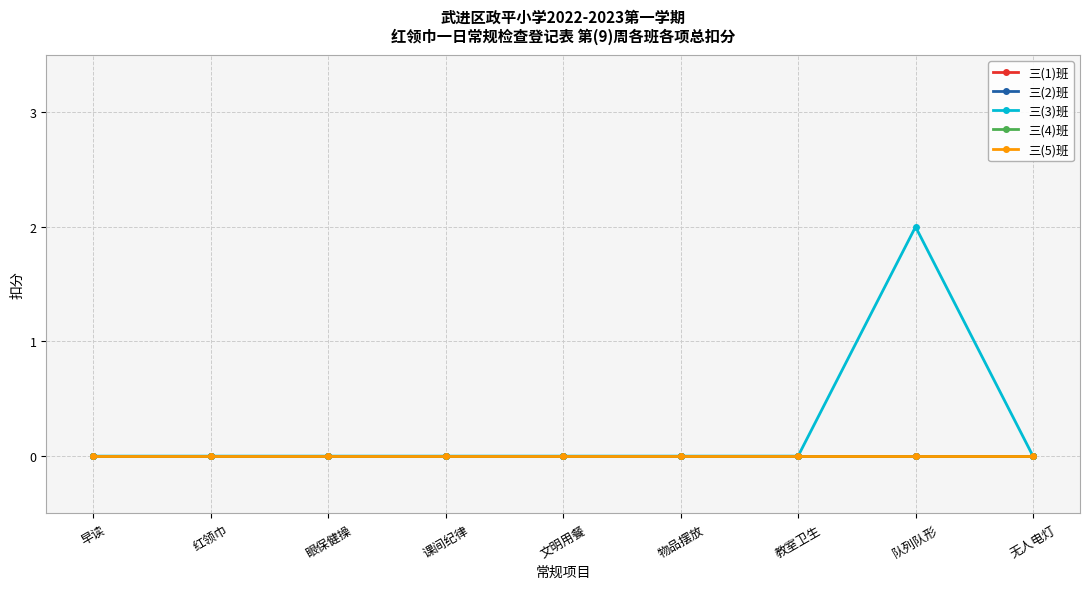

Is this an area chart (filled region under the line)?

No